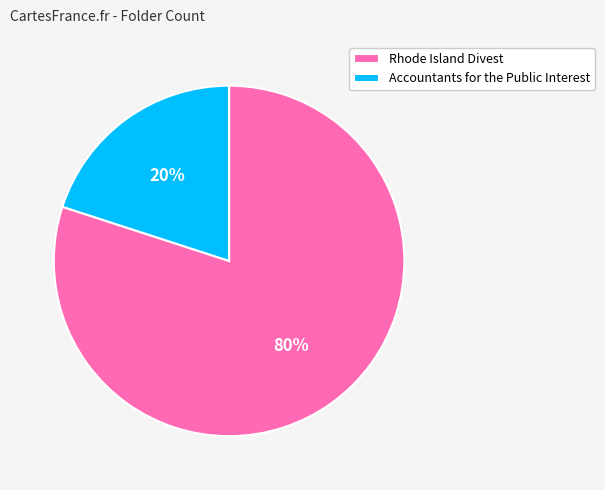

Rank the categories by value from lowest to highest.

Accountants for the Public Interest, Rhode Island Divest